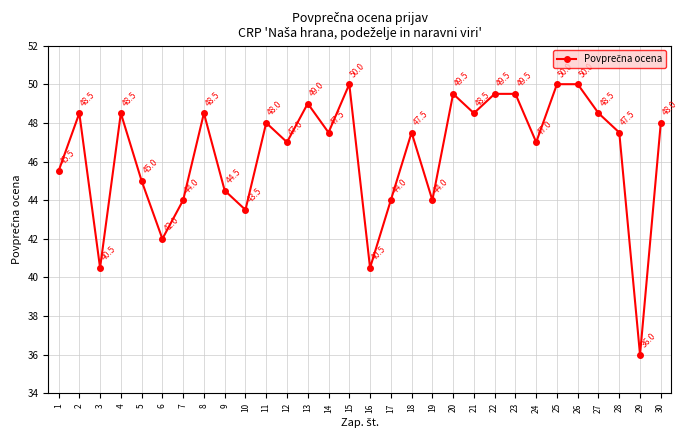

How many data points are less than 47?

11